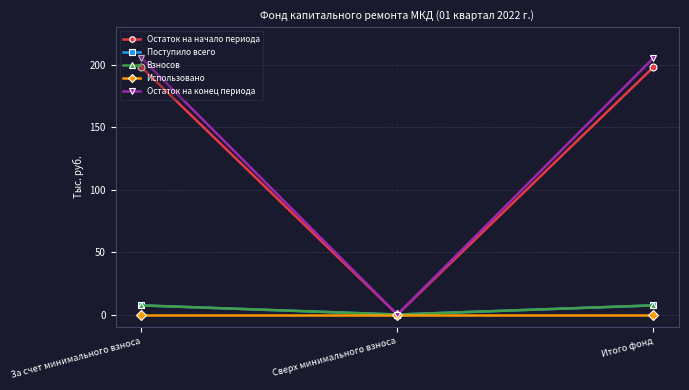

Which series has the largest total across all categories?

Остаток на конец периода